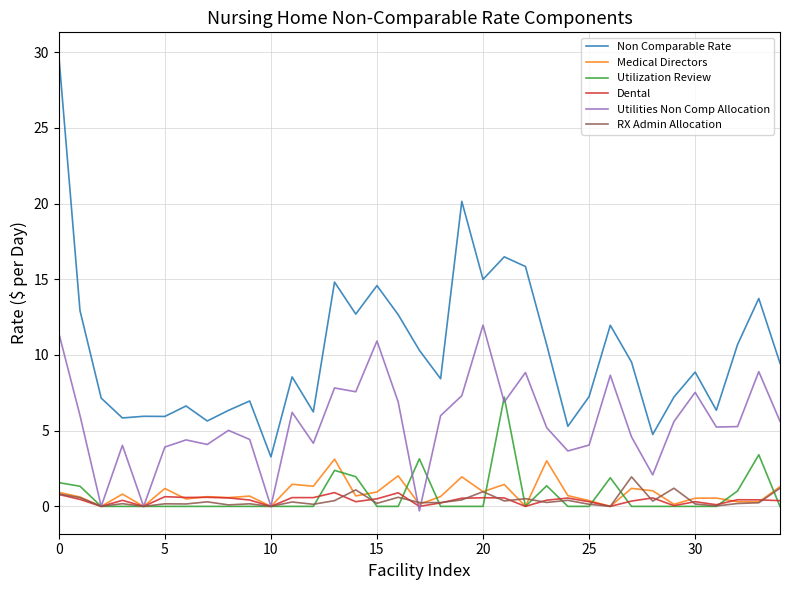

True or false: Utilities Non Comp Allocation and Non Comparable Rate intersect in this chart.

False